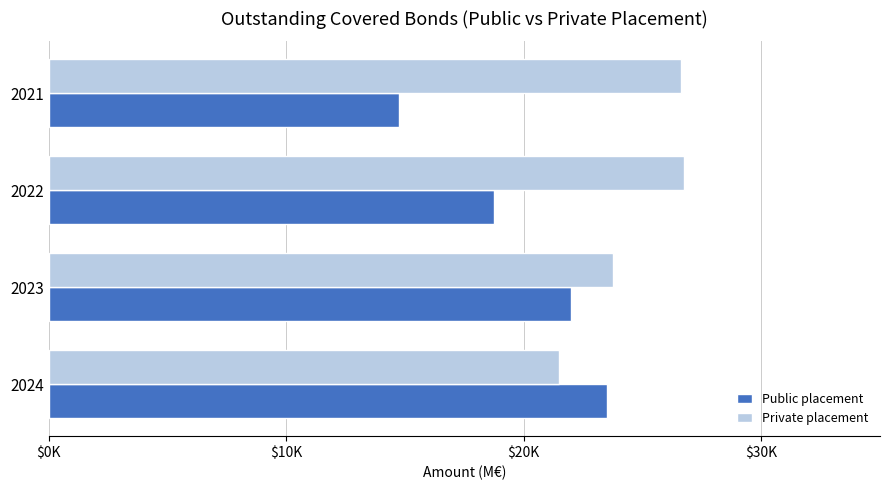

What are all the series names shown in the legend?

Public placement, Private placement